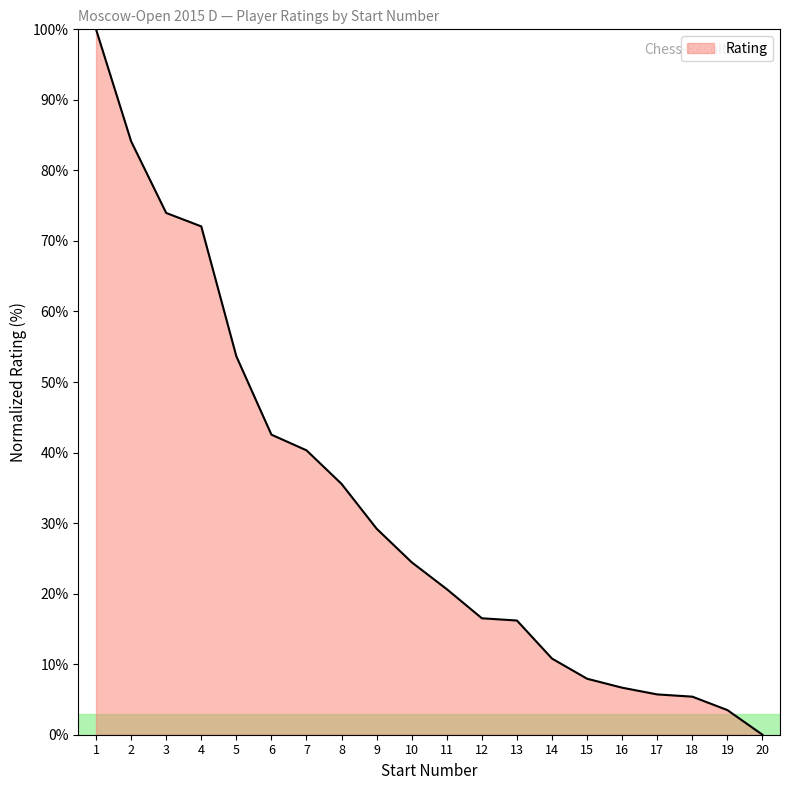

What value does the data have at 5?

53.7